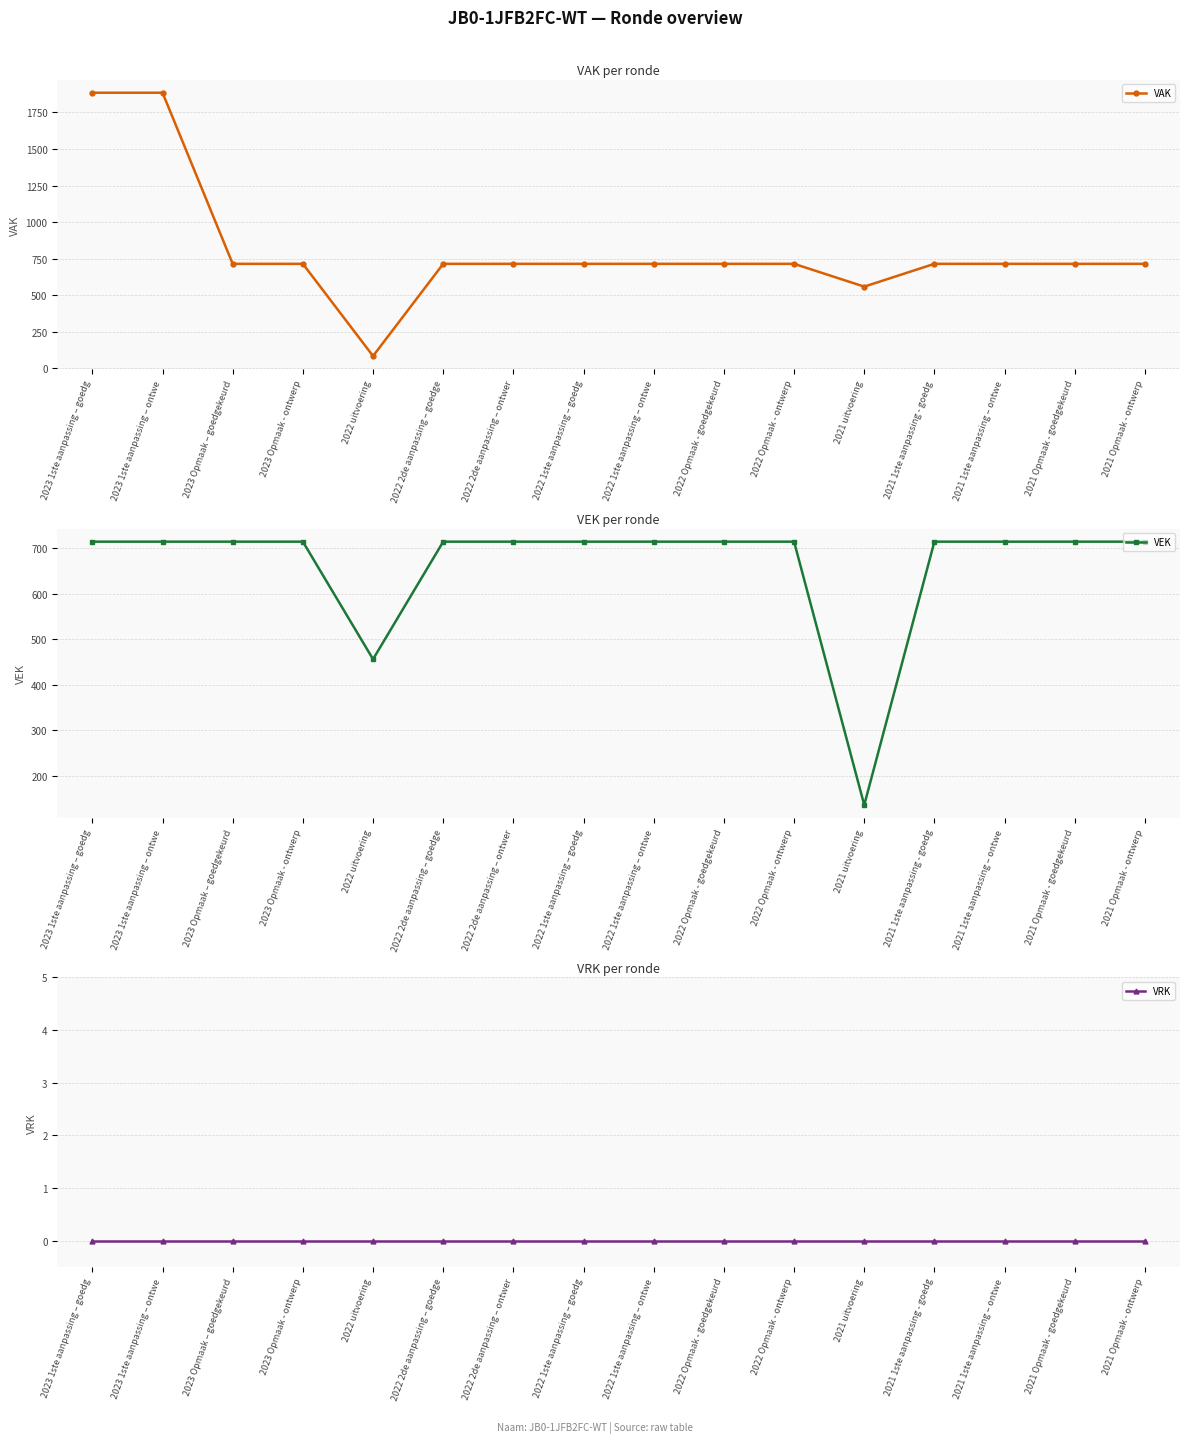

What is the label of the 2nd point from the left?

2023 1ste aanpassing – ontwe